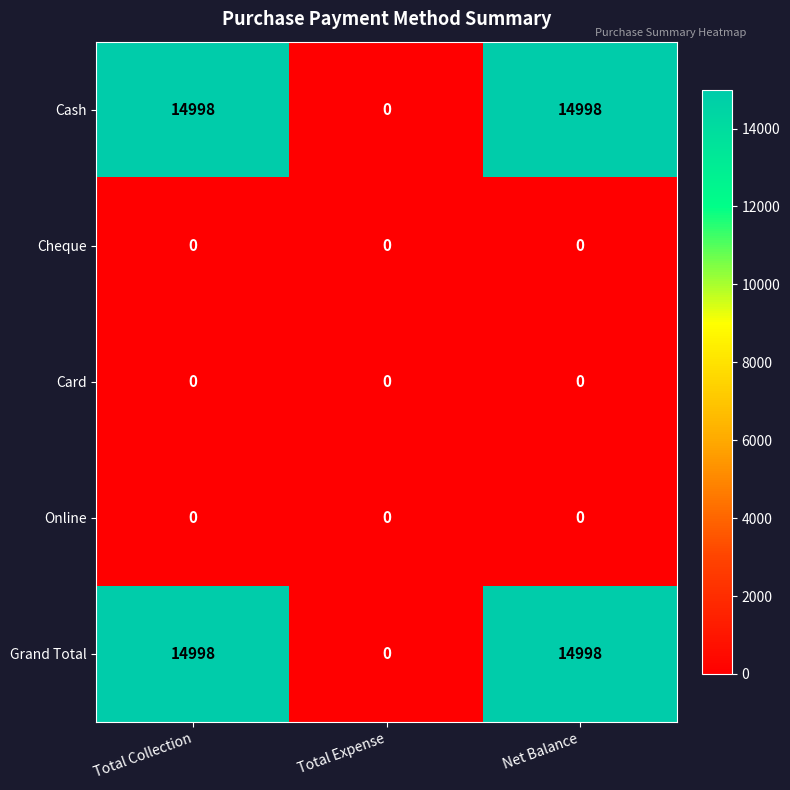

Reading right to left, extract all data points from this chart.

Cash: Net Balance=14998	Total Expense=0	Total Collection=14998
Cheque: Net Balance=0	Total Expense=0	Total Collection=0
Card: Net Balance=0	Total Expense=0	Total Collection=0
Online: Net Balance=0	Total Expense=0	Total Collection=0
Grand Total: Net Balance=14998	Total Expense=0	Total Collection=14998